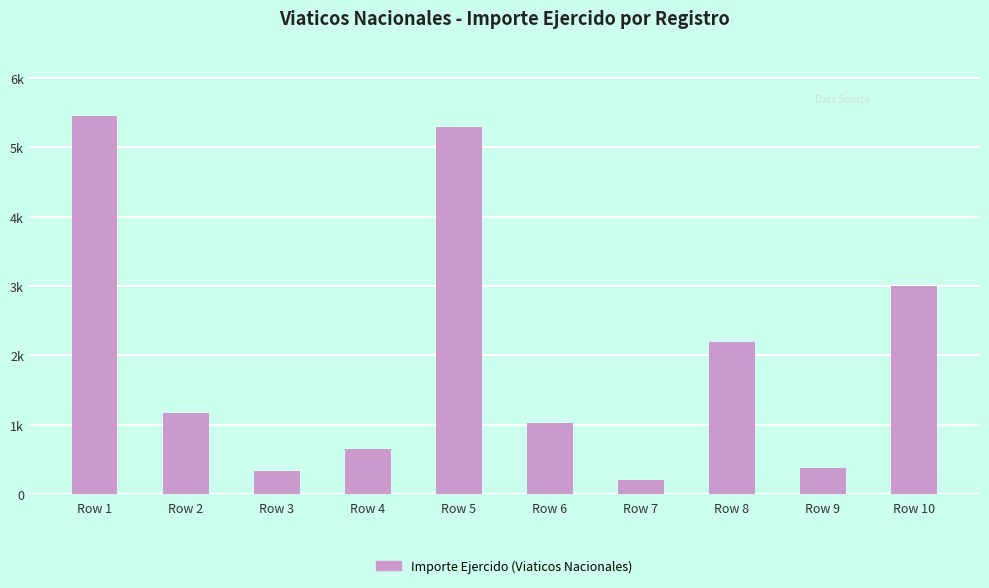

Does the chart contain any negative values?

No